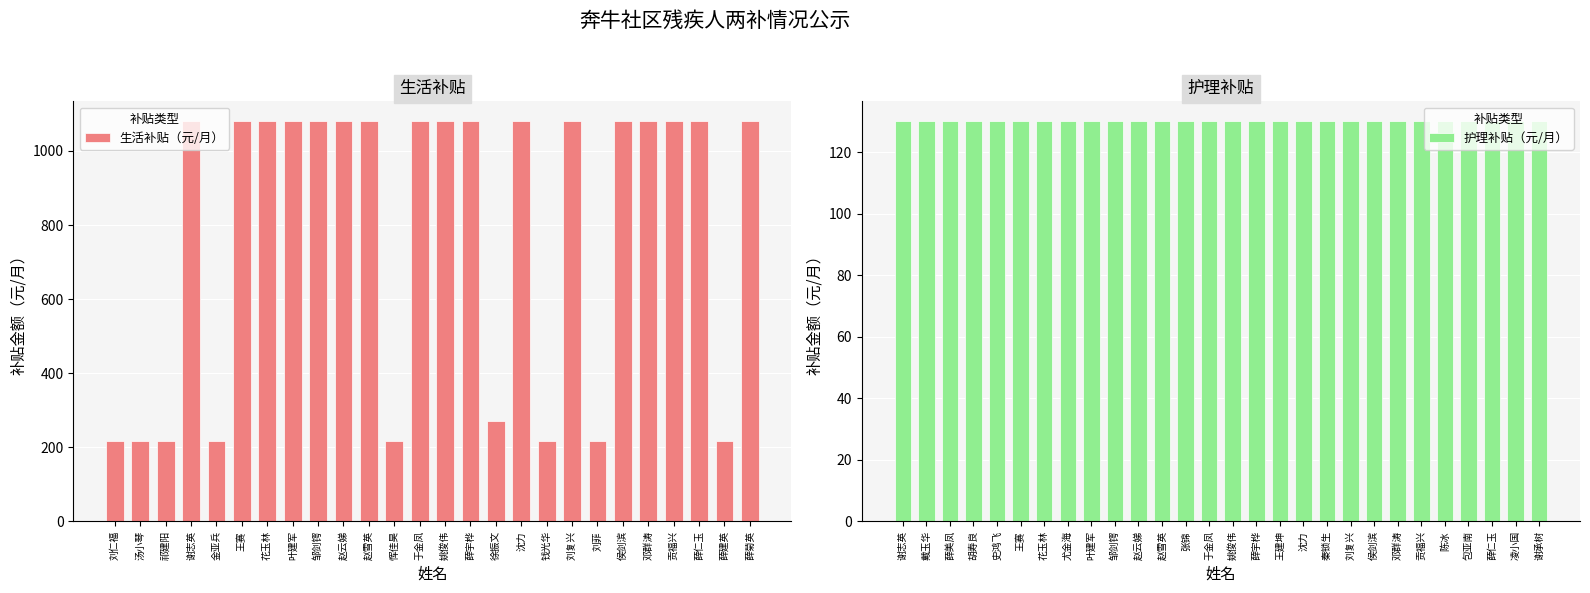

True or false: 护理补贴（元/月） has a value of 78 at 徐振文.

False